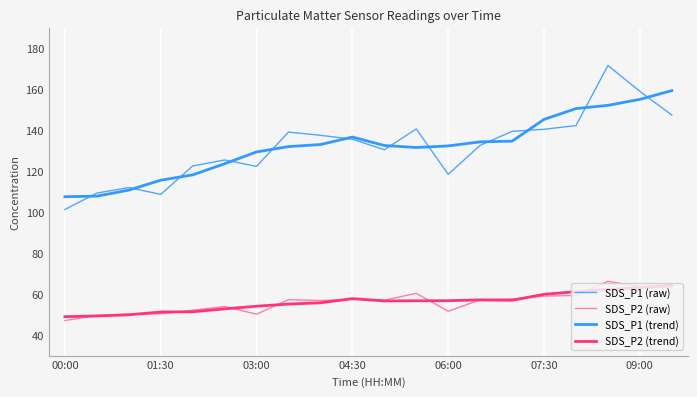

True or false: SDS_P1 (trend) has more than 2 points higher than both neighbors.

False